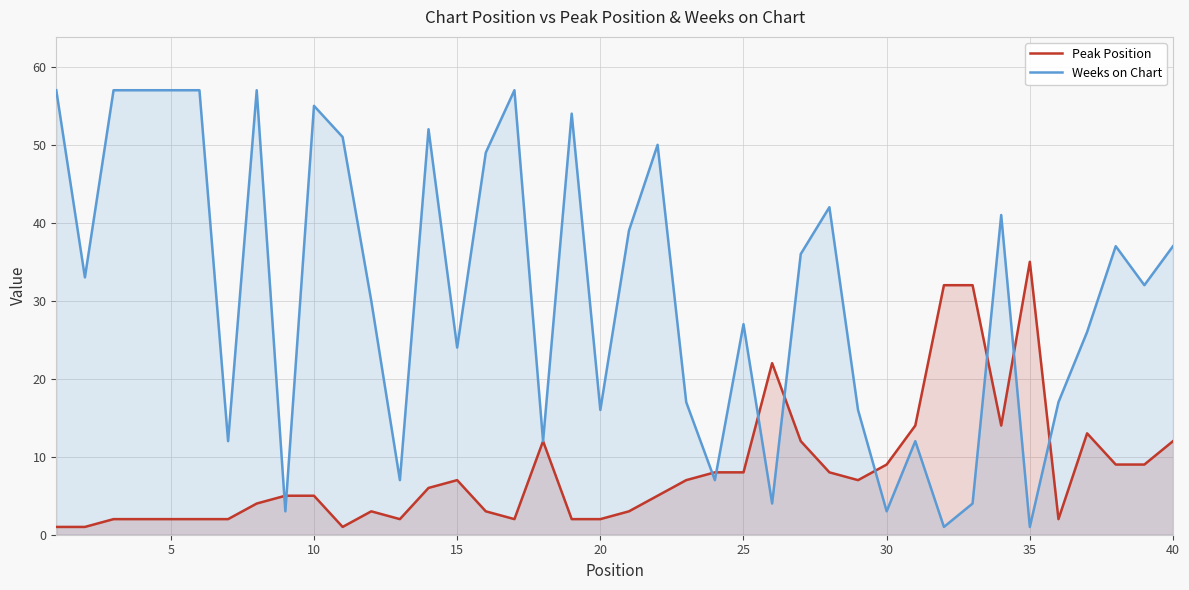

What is the difference between the highest and lowest values at 15?

17